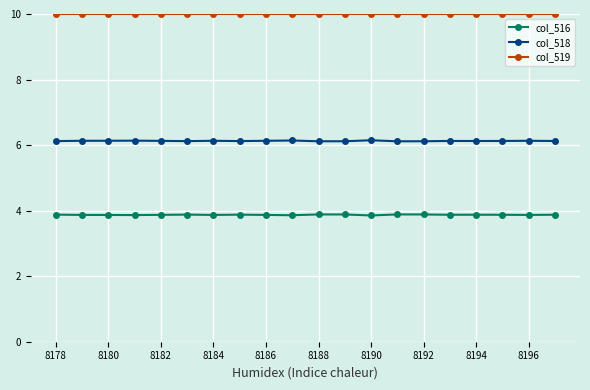

True or false: col_519 and col_516 intersect in this chart.

False